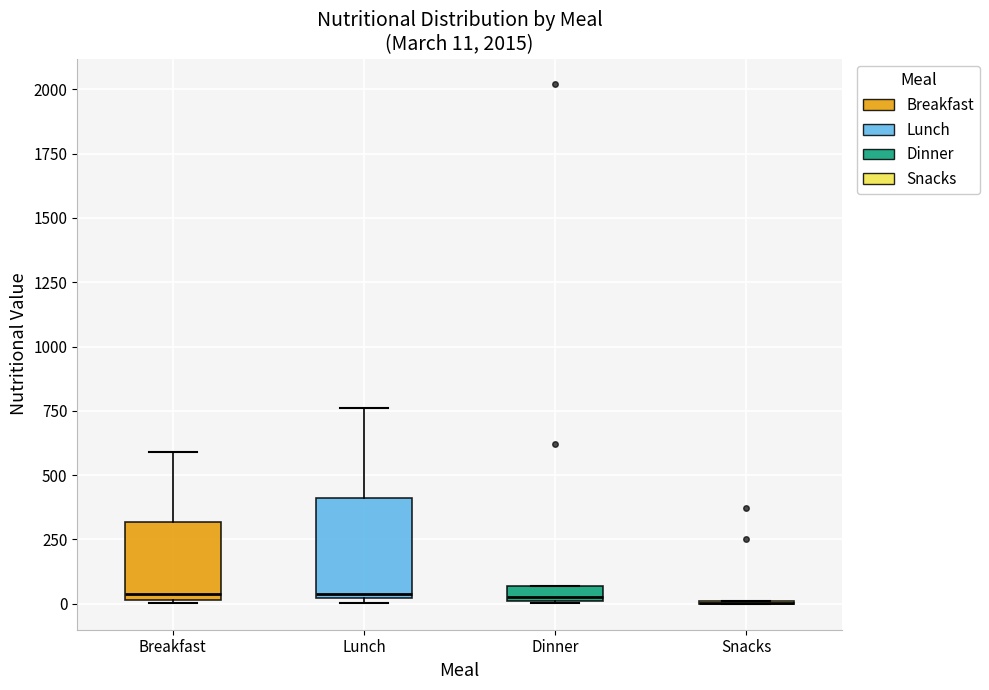

Comparing the boxes themselves (not the whiskers), which one is the tallest?

Lunch